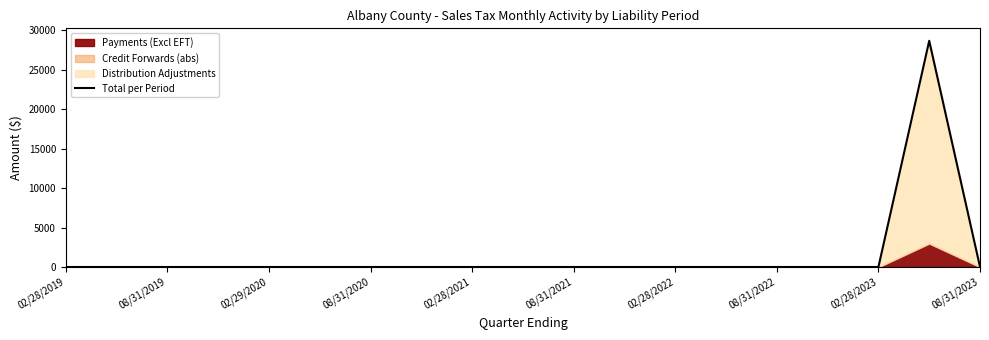

How many interior local peaks (higher than both neighbors) does the data have?

1